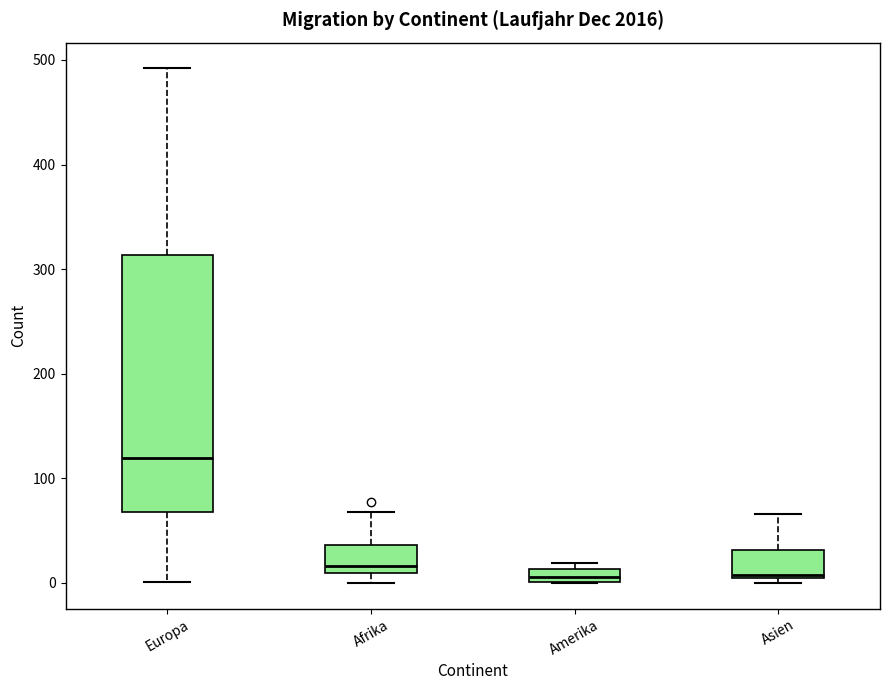

Where is the lower edge of the box for Afrika on the y-axis? The values are not printed on the chart, so give them approximately, as read against the axis.

10